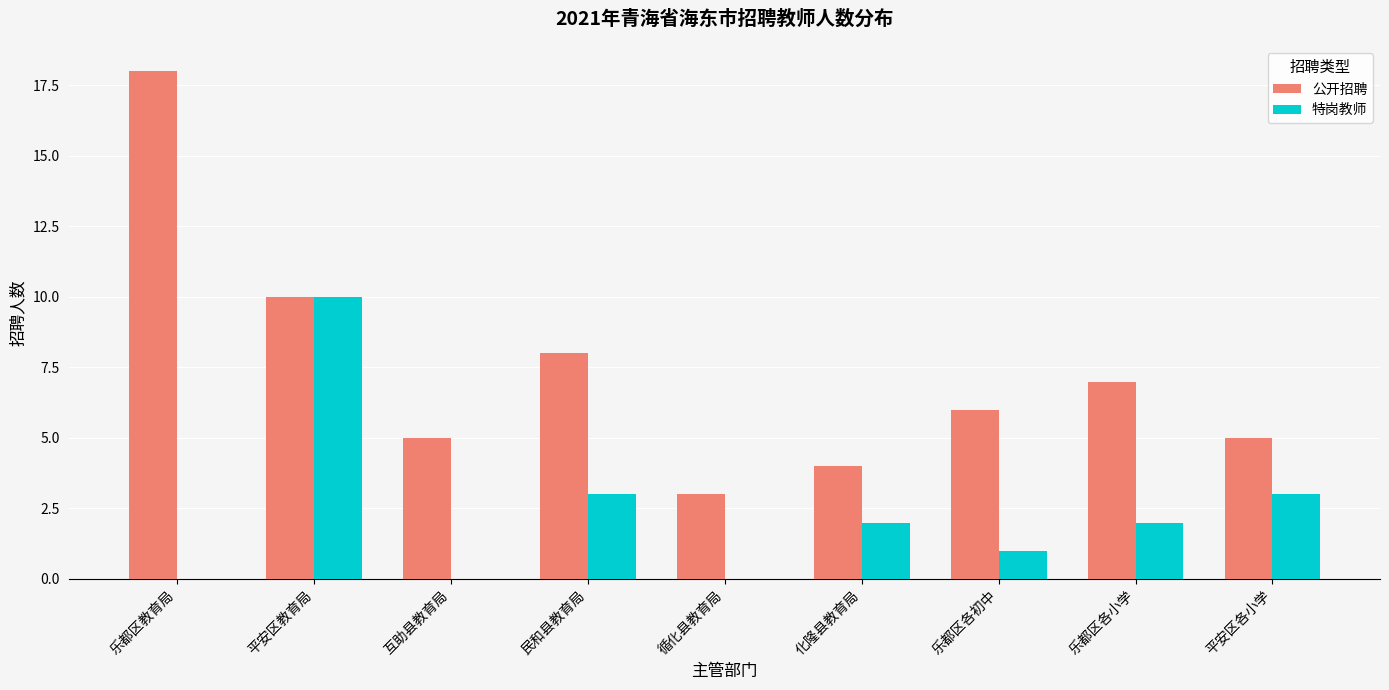

Which category has the highest value in the 特岗教师 series?

平安区教育局